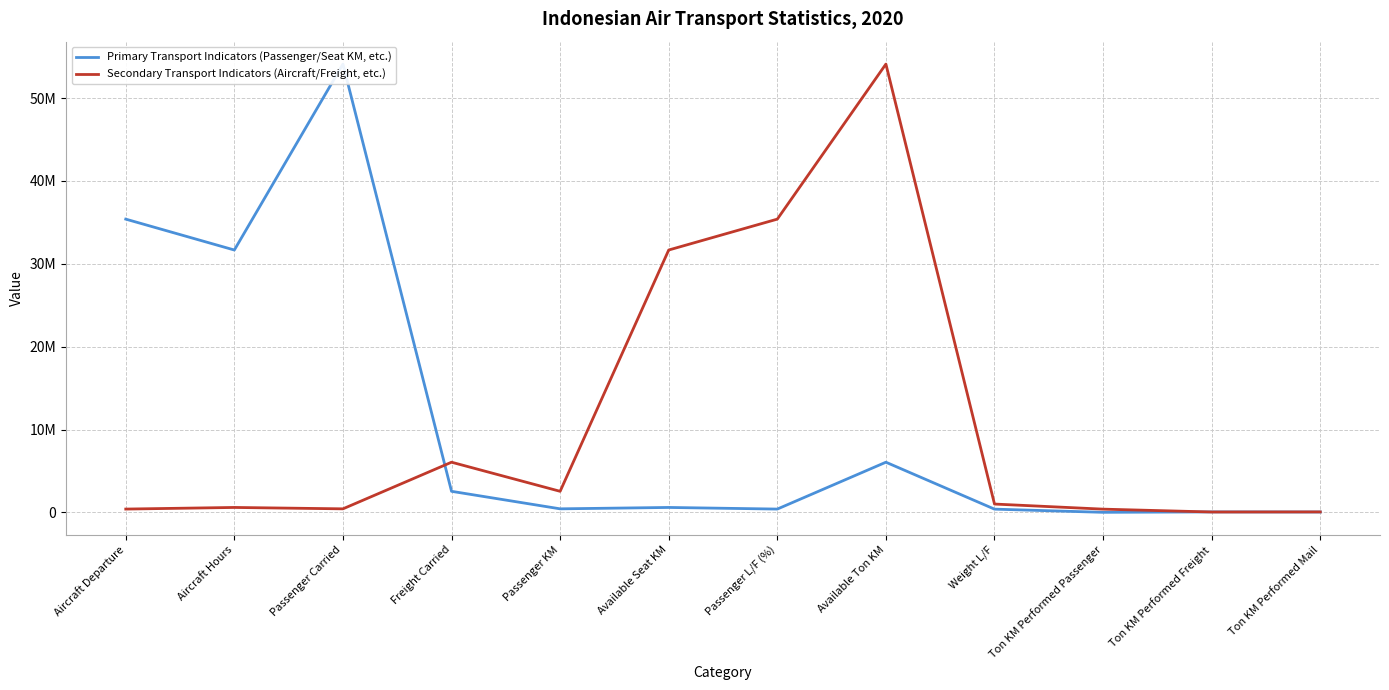

Which label corresponds to the smallest value in the chart?

Ton KM Performed Passenger